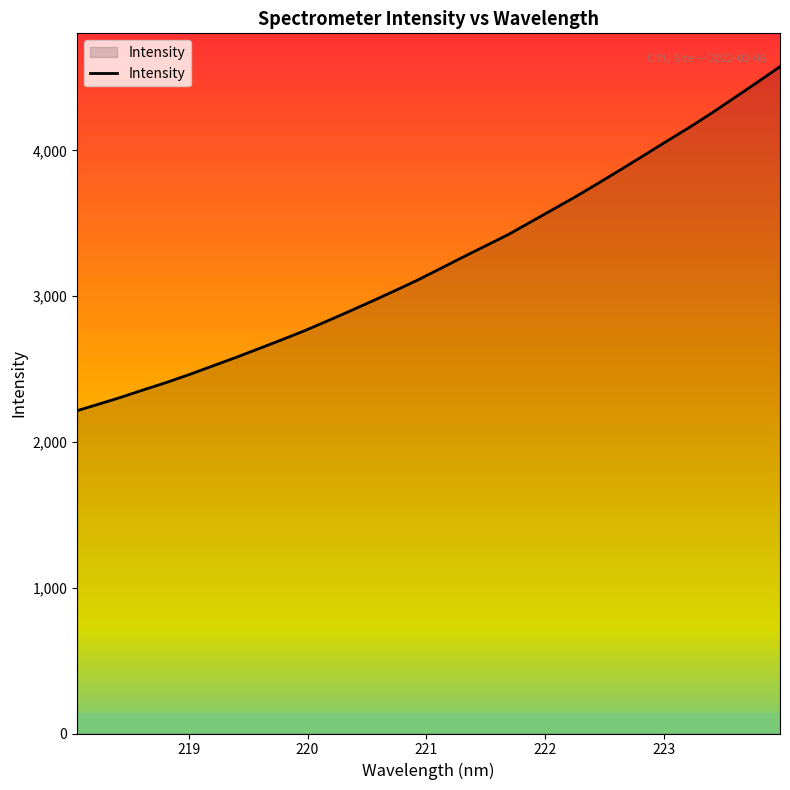

What is the maximum value shown in the chart?

4574.1